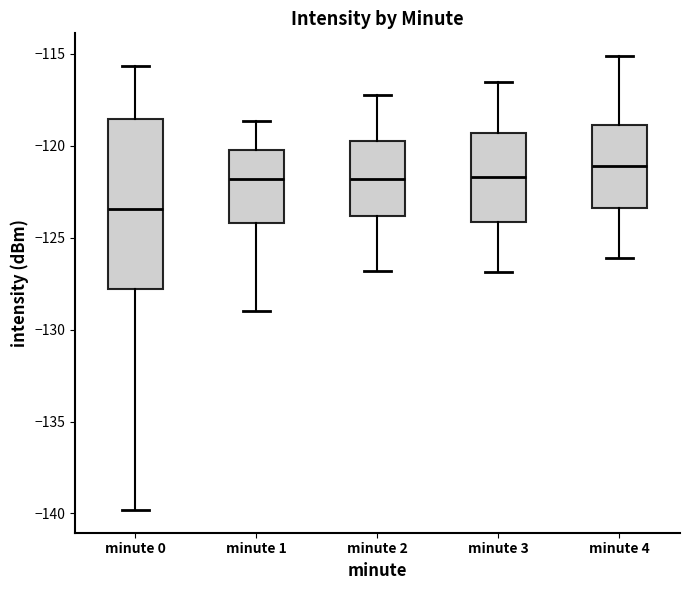

Reading left to right, read every box against the y-axis: the position of its median line, the range the box covers, and the ends of its whiskers. The values are not printed on the chart, so give them approximately, as read against the axis.

minute 0: median -123.5, box -128.0 to -118.5, whiskers -140.0 to -115.5
minute 1: median -122.0, box -124.0 to -120.0, whiskers -129.0 to -118.5
minute 2: median -122.0, box -124.0 to -119.5, whiskers -127.0 to -117.0
minute 3: median -121.5, box -124.0 to -119.5, whiskers -127.0 to -116.5
minute 4: median -121.0, box -123.5 to -119.0, whiskers -126.0 to -115.0